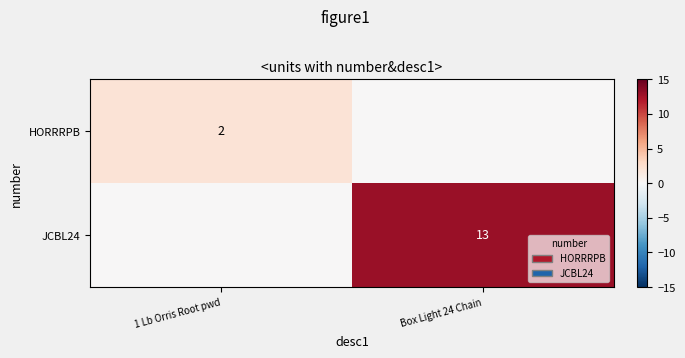

The JCBL24 series shows 19 at Box Light 24 Chain. True or false?

False